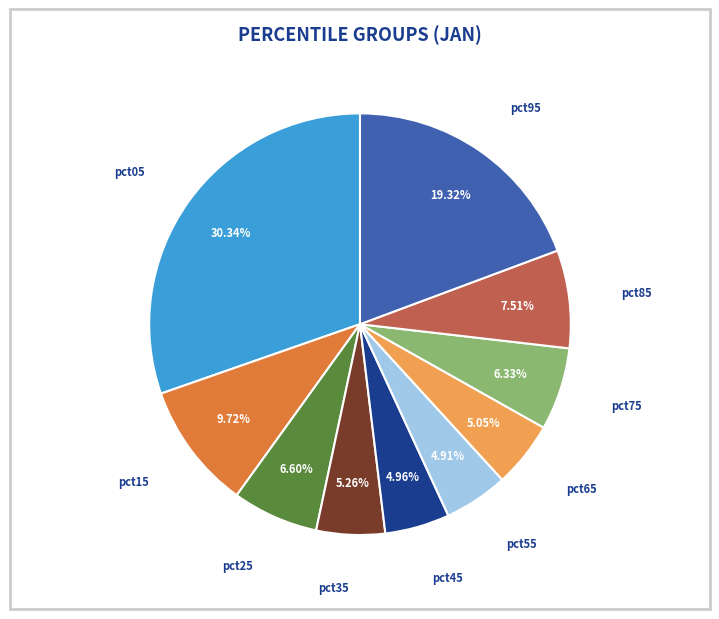

Does any single category account for the majority?

No